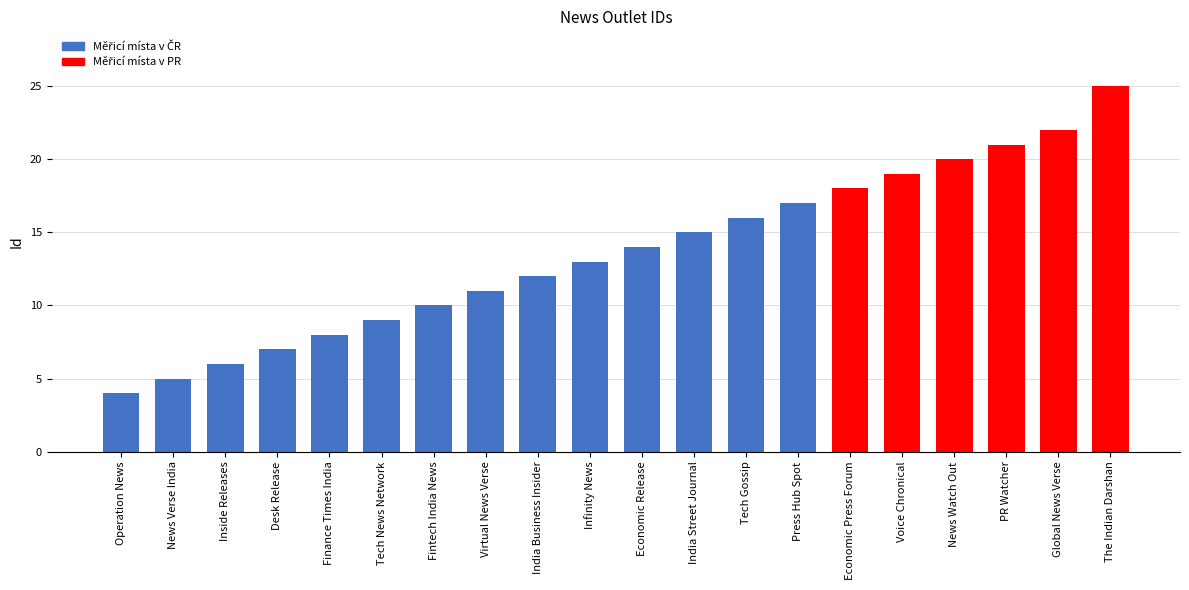

Reading right to left, transcribe all the data shown in this chart.

25	22	21	20	19	18	17	16	15	14	13	12	11	10	9	8	7	6	5	4